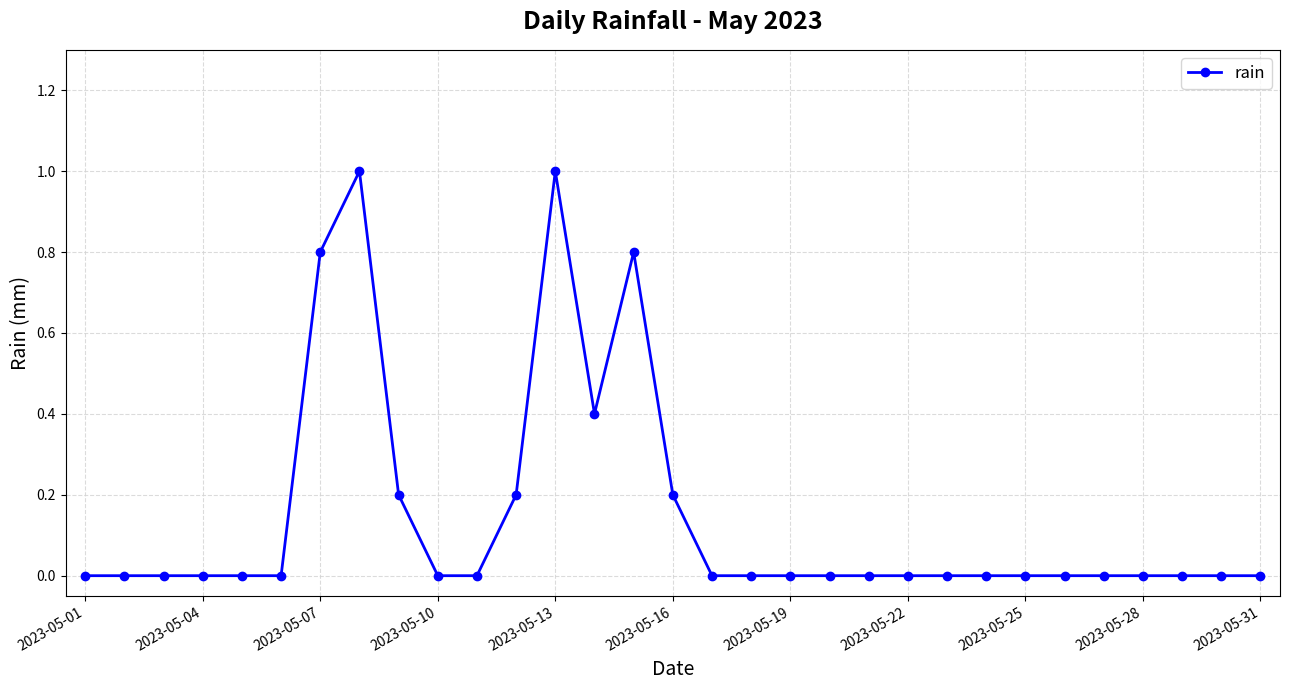

How many lines are shown in the chart?

1